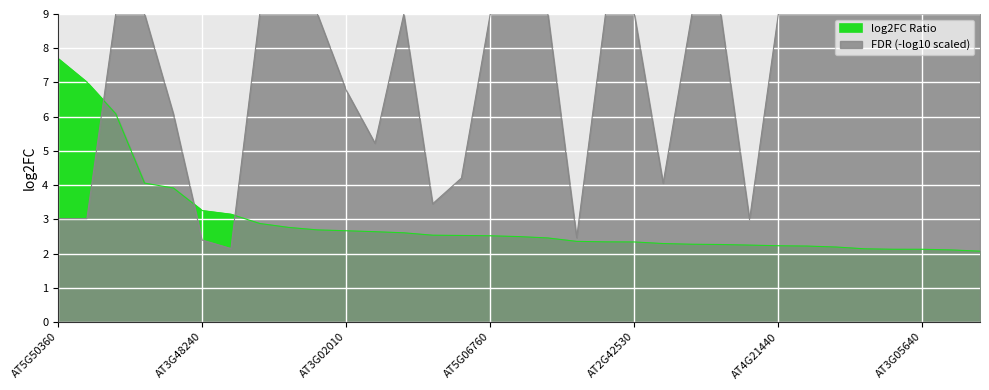

List the labels in order of value, smallest first.

AT3G05880, AT1G68050, AT3G05640, AT1G16850, AT4G30650, AT5G59220, AT1G17940, AT4G21440, AT5G54585, AT5G15960, AT1G09350, AT1G53490, AT2G42530, AT4G16146, AT2G35300, AT2G42540, AT5G42900, AT5G06760, AT5G63300, AT1G71000, AT1G07430, AT3G45660, AT3G02010, AT1G70640, AT1G52690, AT1G04570, AT4G35720, AT3G48240, AT1G53480, AT4G33467, AT3G01345, AT5G24080, AT5G50360